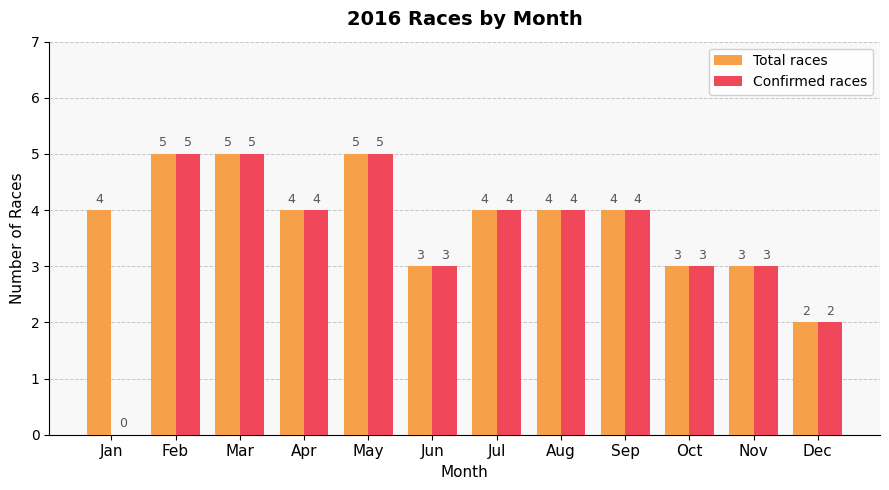

What is the sum of all Confirmed races values?

42